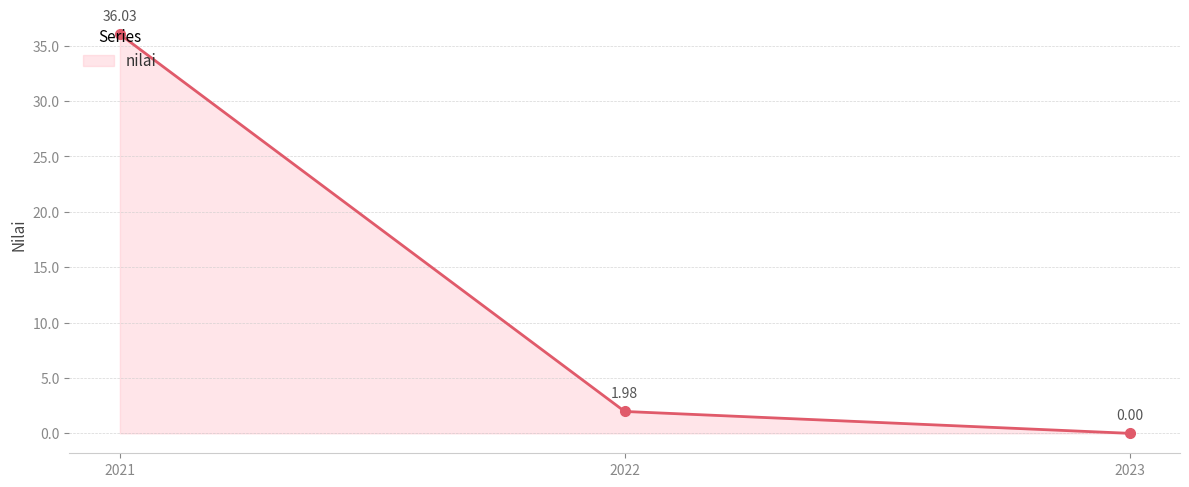

Rank the categories by value from lowest to highest.

2023, 2022, 2021